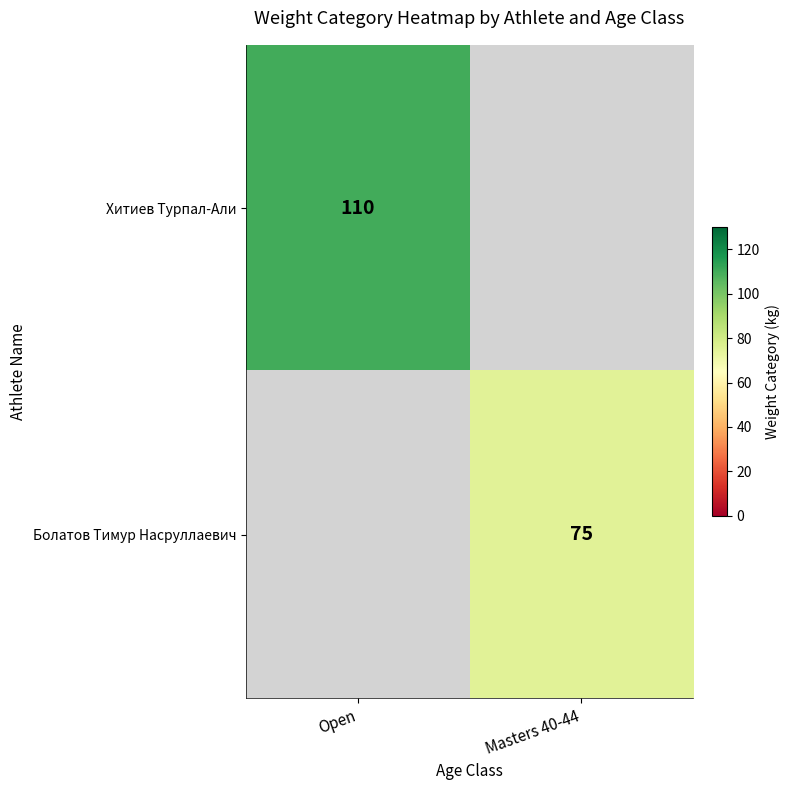

The Болатов Тимур Насруллаевич series shows 116 at Masters 40-44. True or false?

False